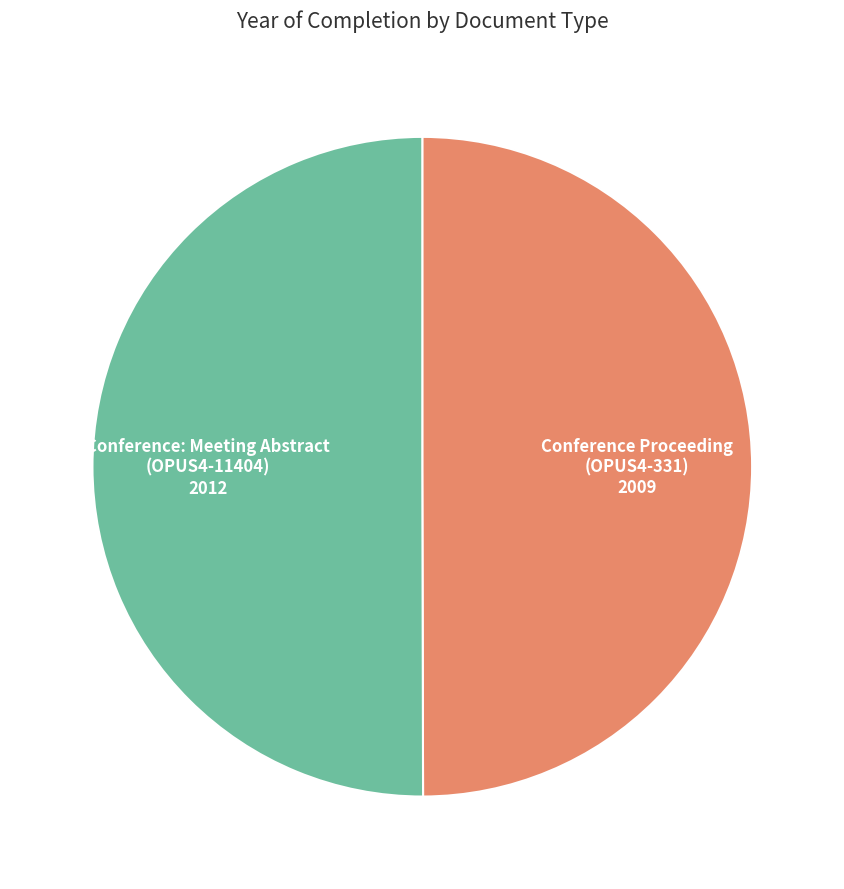

How many slices are in this pie chart?

2